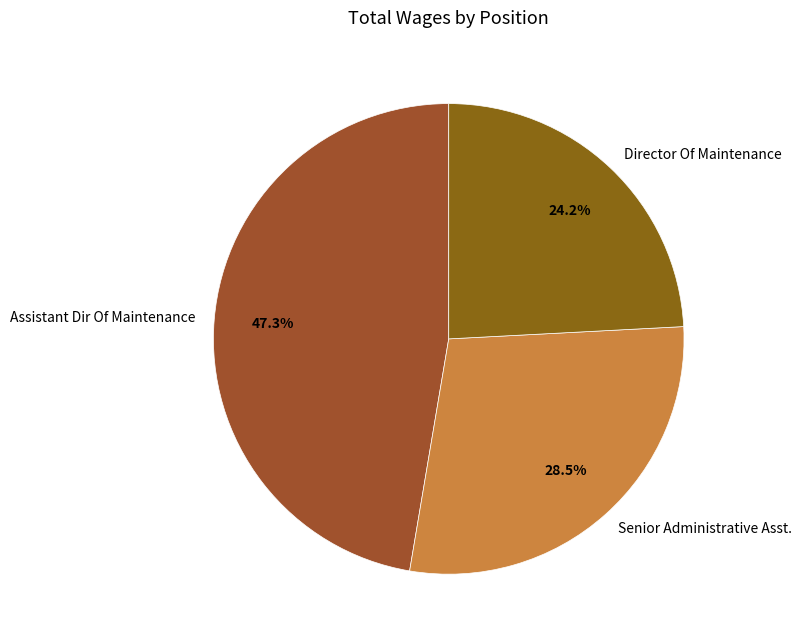

Count the number of slices in the pie.

3